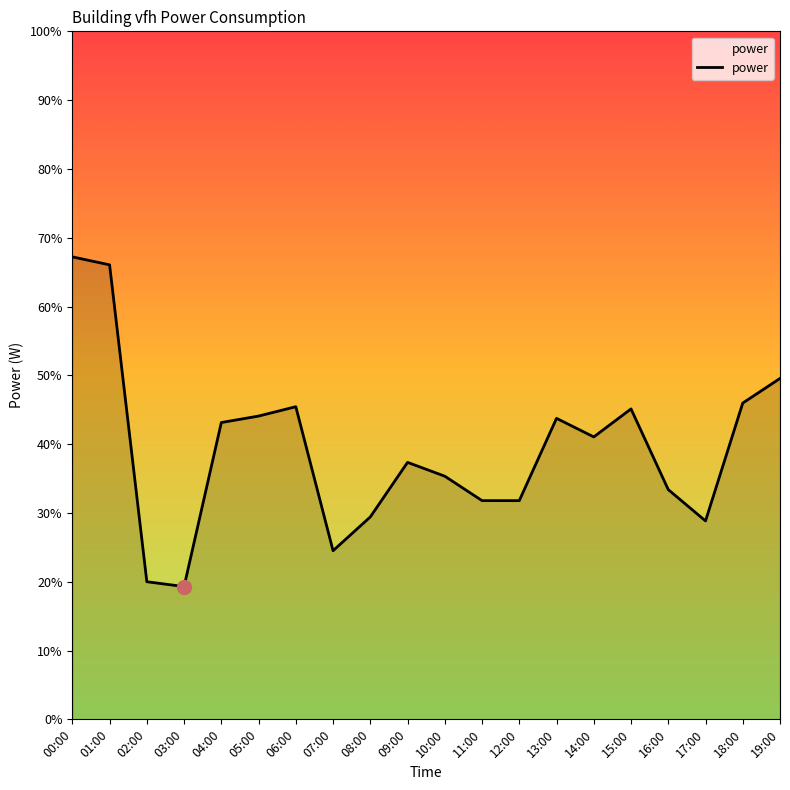

Approximately how many times larger is the value at 11:00 compared to 05:00?

0.7